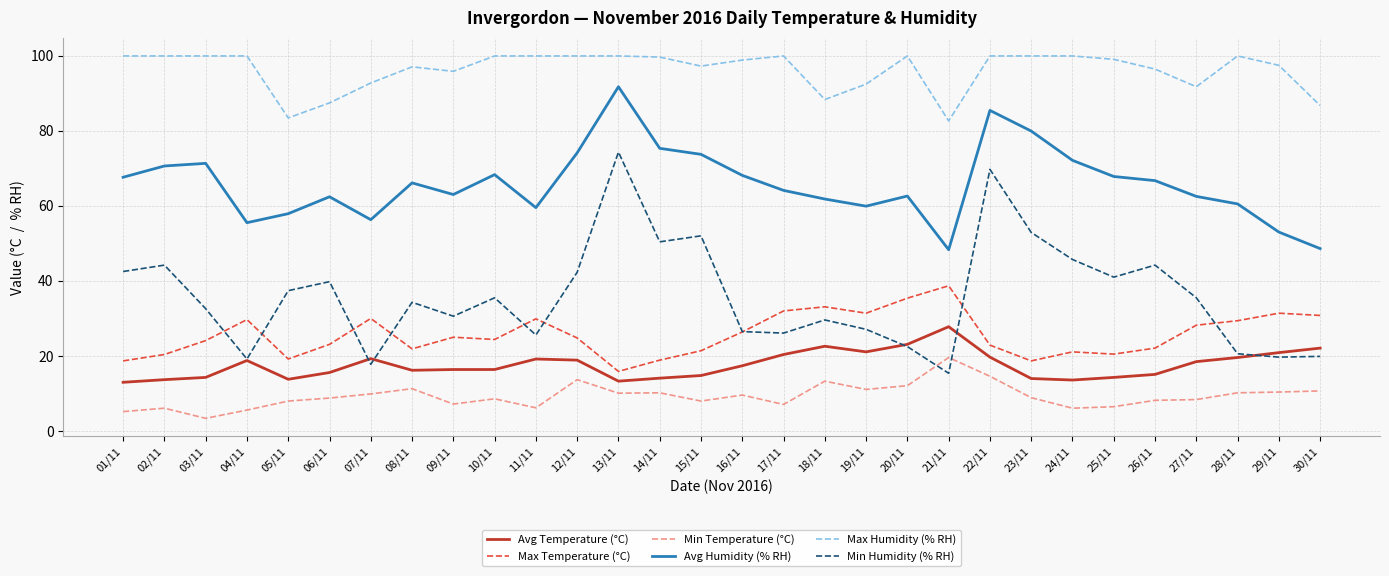

True or false: Avg Humidity (% RH) and Avg Temperature (°C) cross at least once.

False